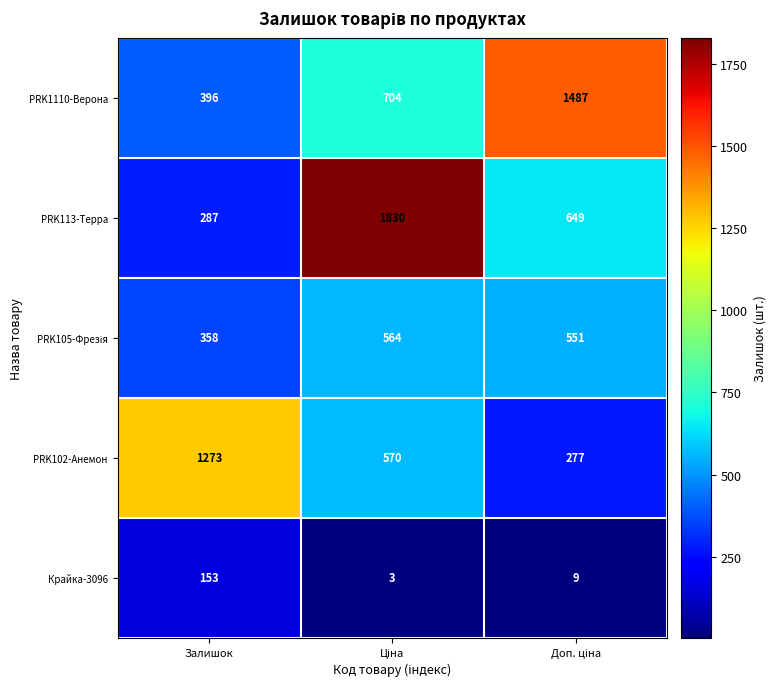

True or false: PRK113-Терра has a value of 287 at Залишок.

True